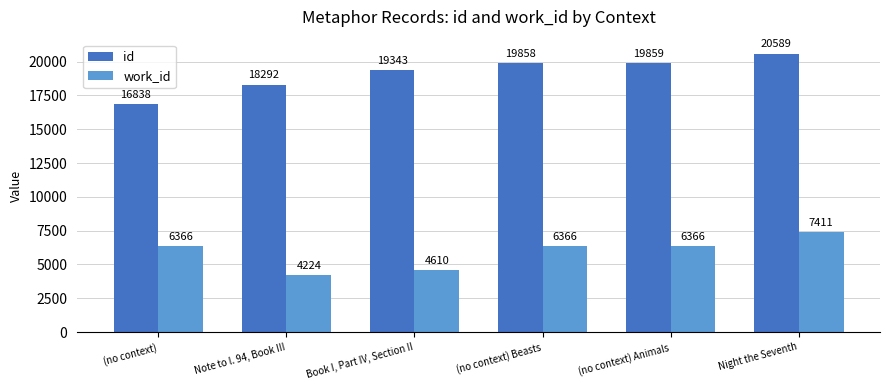

What is the minimum value shown in the chart?

4224